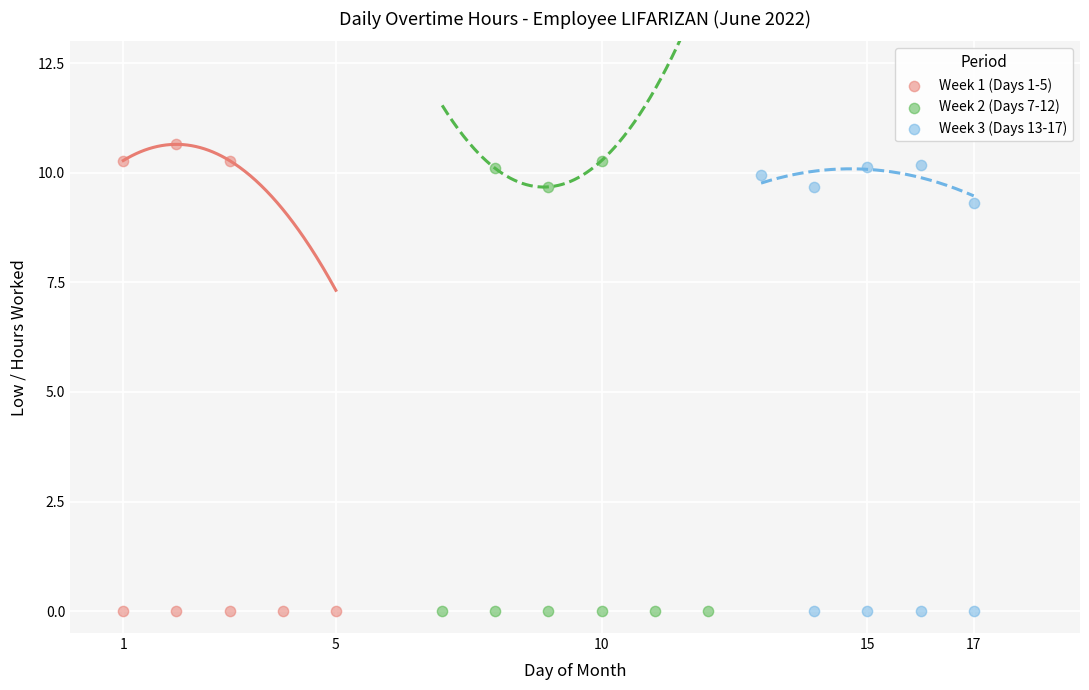

What are all the series names shown in the legend?

Week 1 (Days 1-5), Week 2 (Days 7-12), Week 3 (Days 13-17)